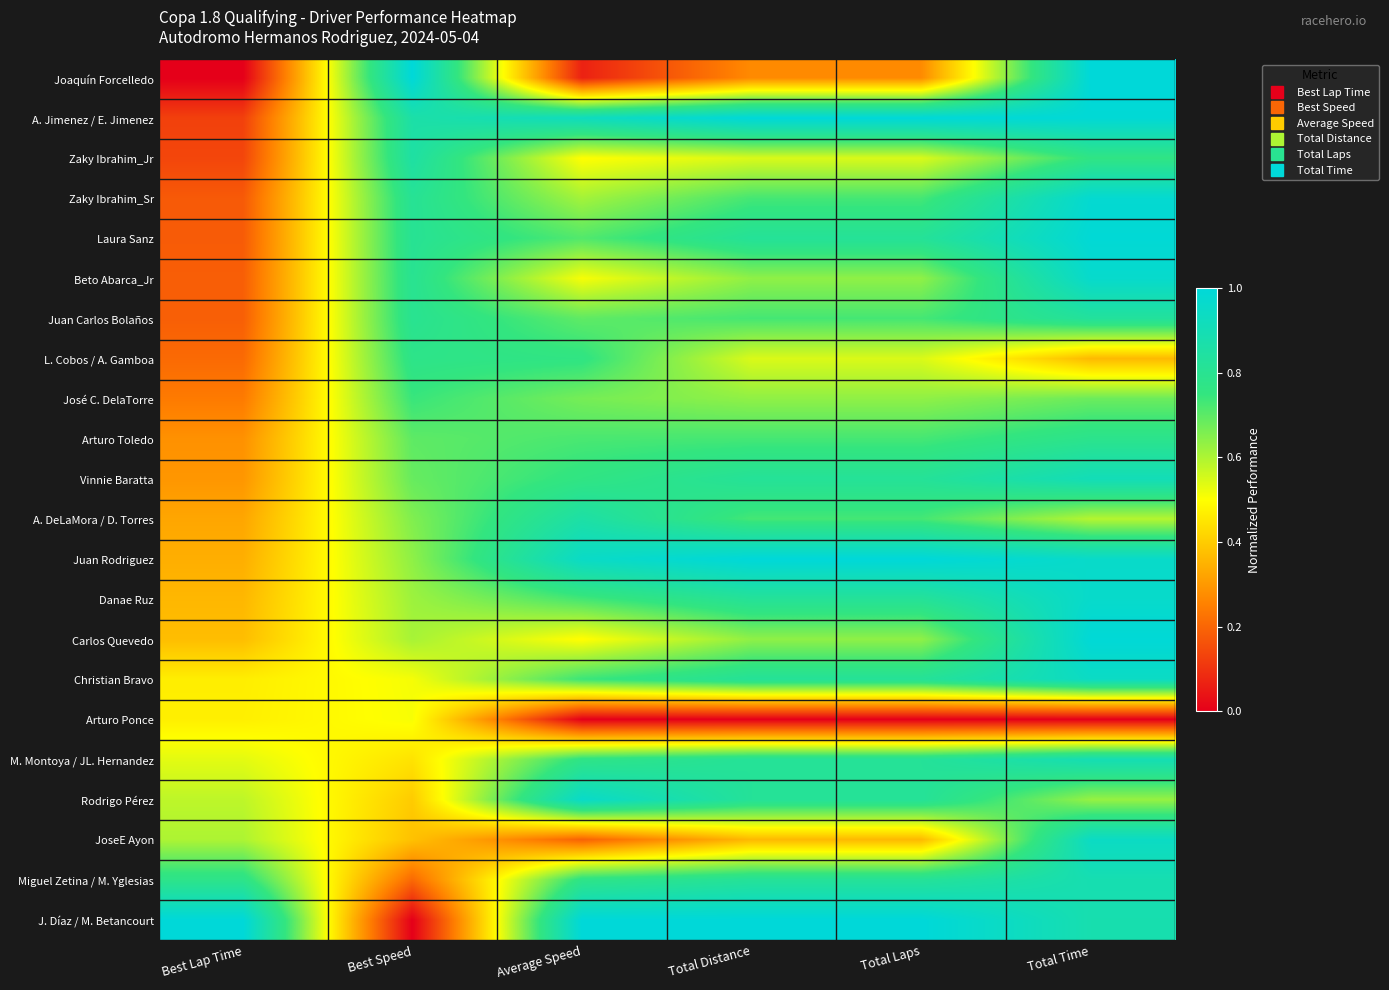

What is the total value across all series at Best Lap Time?

7.9